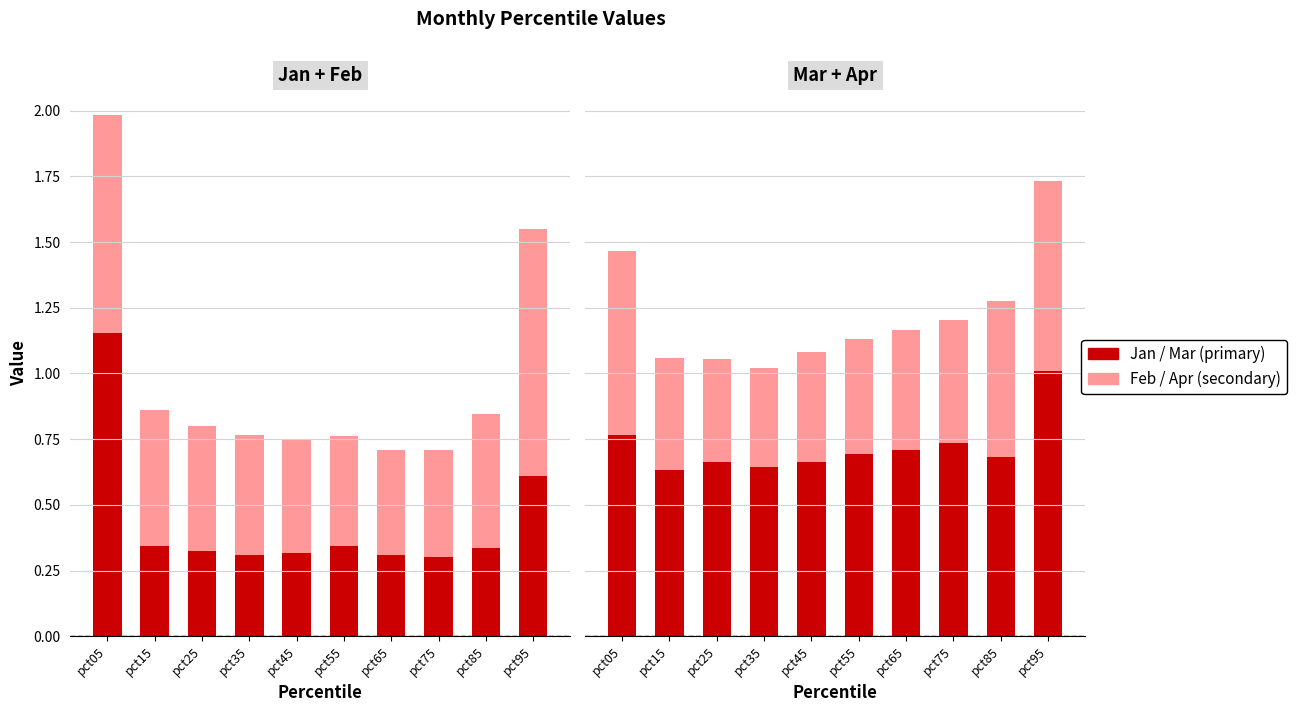

Are the bars grouped side by side (vs. stacked)?

Yes